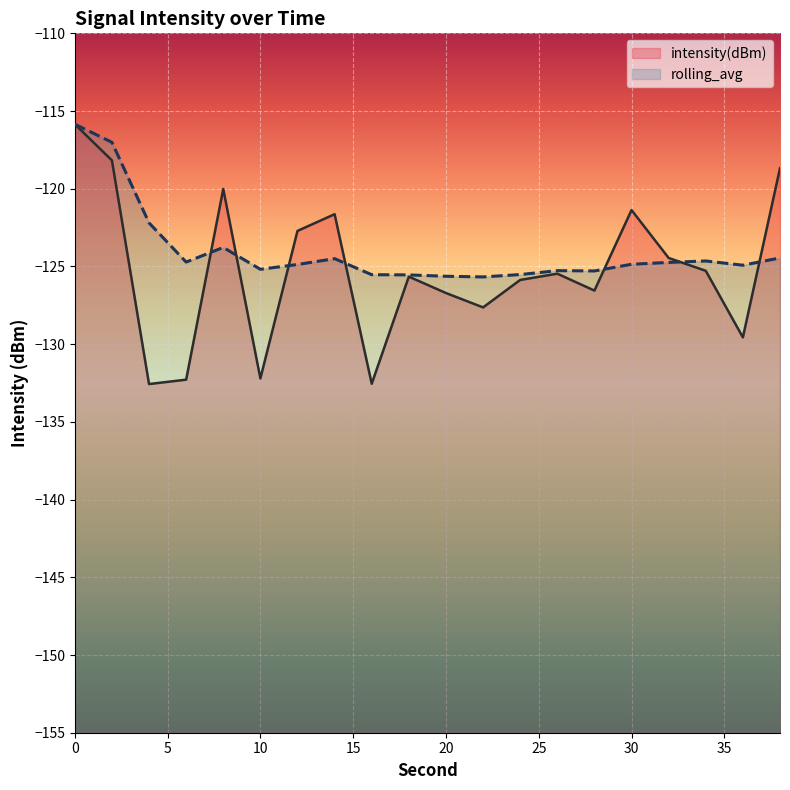

Reading left to right, transcribe all the data shown in this chart.

intensity(dBm): -115.8	-118.2	-132.6	-132.3	-120.0	-132.2	-122.7	-121.6	-132.5	-125.7	-126.7	-127.6	-125.9	-125.5	-126.6	-121.4	-124.5	-125.3	-129.6	-118.7
rolling_avg: -115.8	-117.0	-122.2	-124.7	-123.8	-125.2	-124.9	-124.5	-125.5	-125.5	-125.6	-125.7	-125.5	-125.3	-125.3	-124.9	-124.7	-124.6	-124.9	-124.4